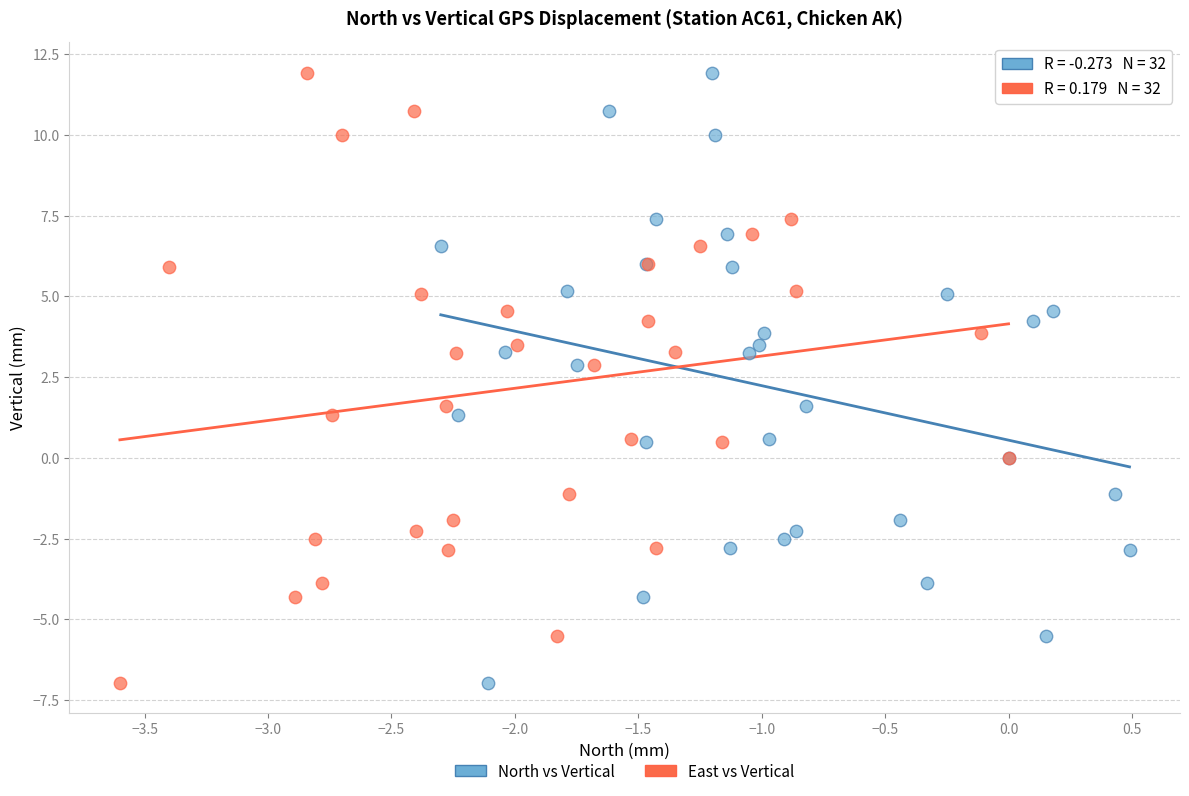

What are all the series names shown in the legend?

North vs Vertical, East vs Vertical